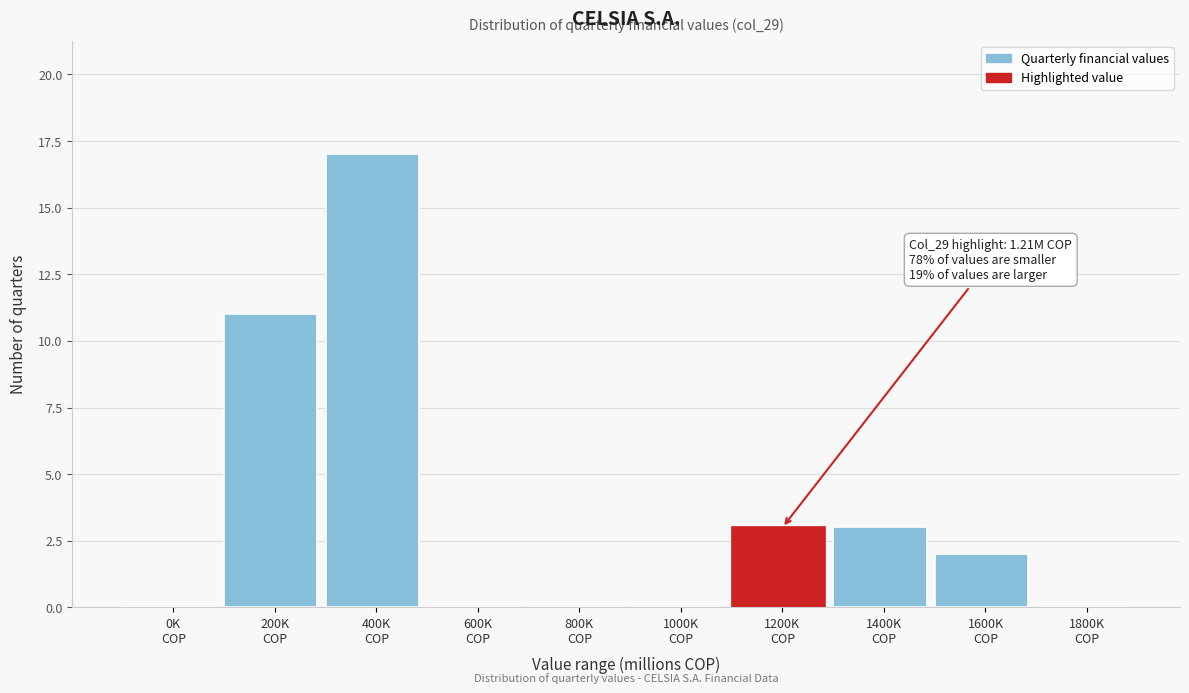

What is the greatest value displayed?

17